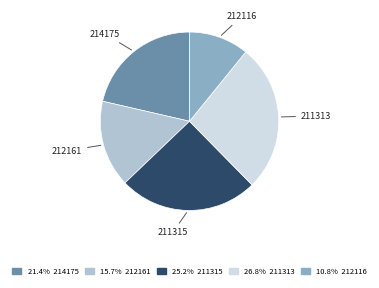

Which category has the smallest portion of the pie?

212116